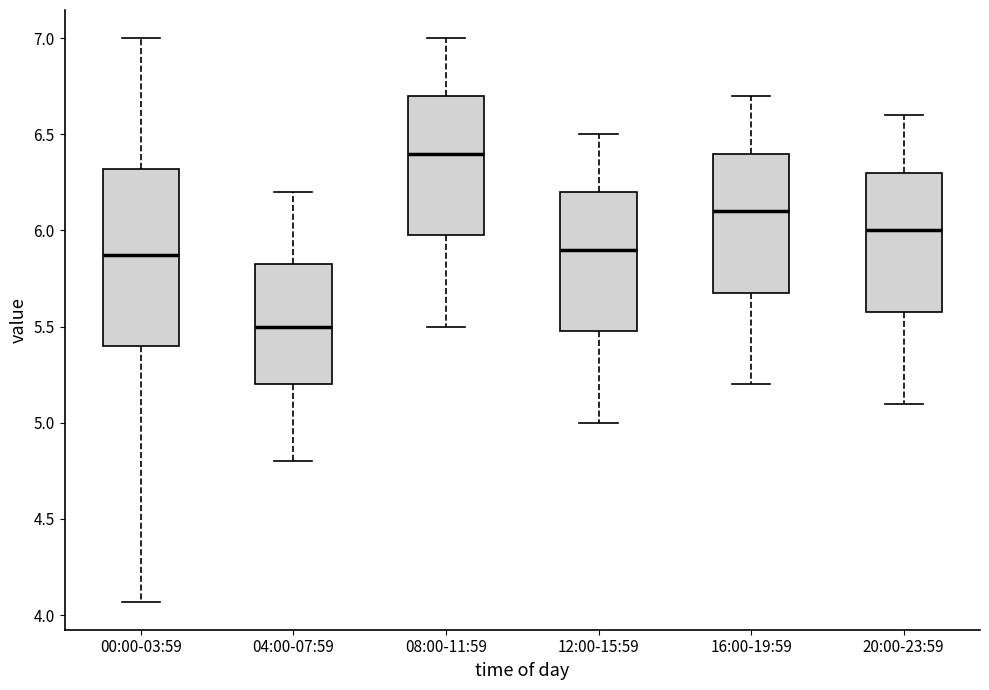

Where is the lower edge of the box for 16:00-19:59 on the y-axis? The values are not printed on the chart, so give them approximately, as read against the axis.

5.70